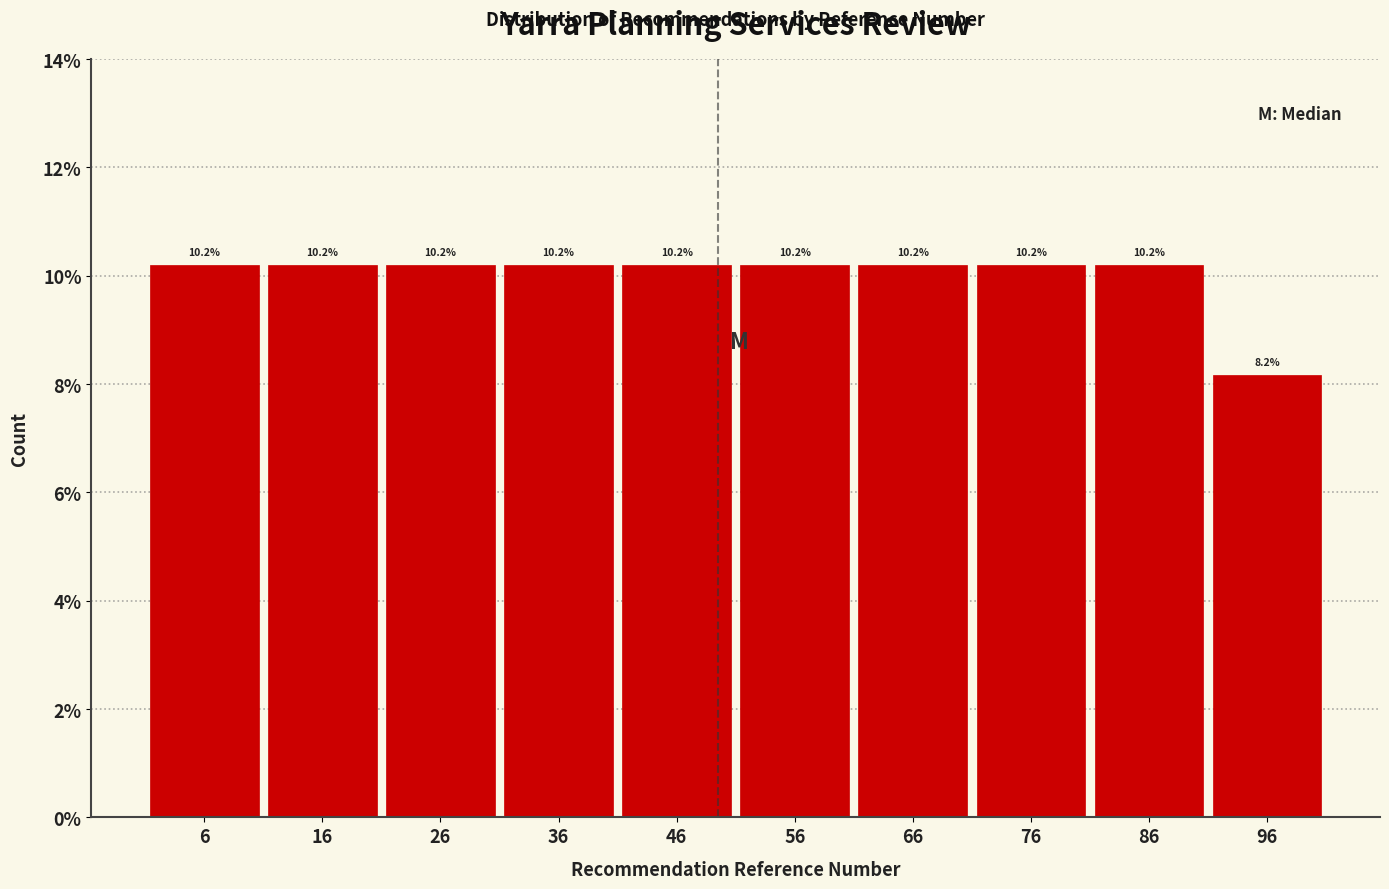

Reading left to right, transcribe this chart: for each bar, give the range it covers on the x-axis and its height.

1 to 11: 10.2
11 to 21: 10.2
21 to 31: 10.2
31 to 41: 10.2
41 to 51: 10.2
51 to 61: 10.2
61 to 71: 10.2
71 to 81: 10.2
81 to 91: 10.2
91 to 101: 8.2